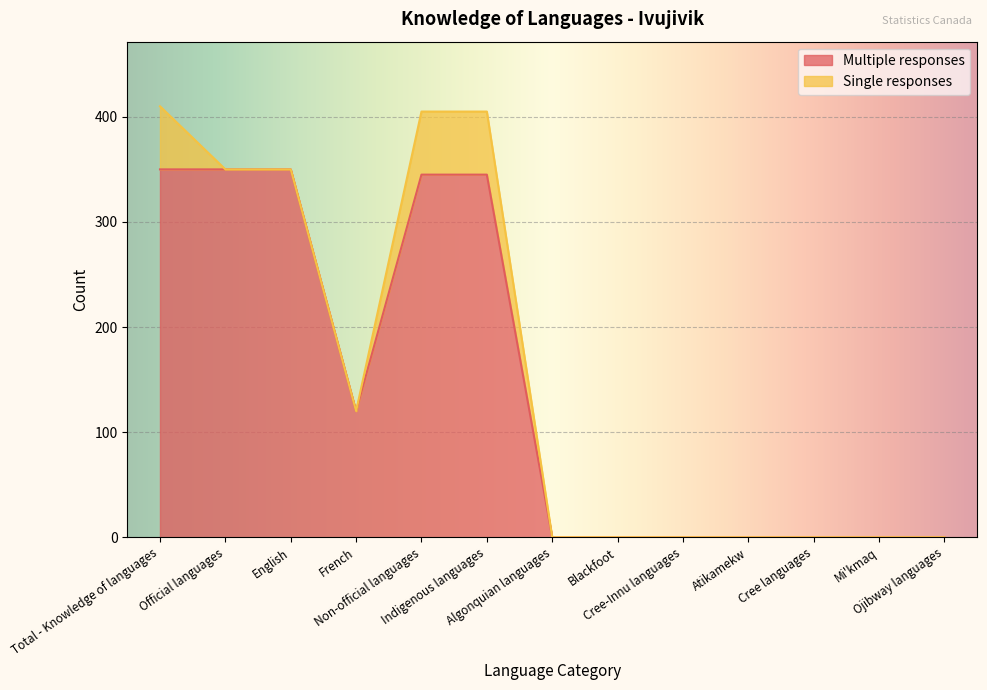

True or false: the data has more than 1 interior local peaks.

False